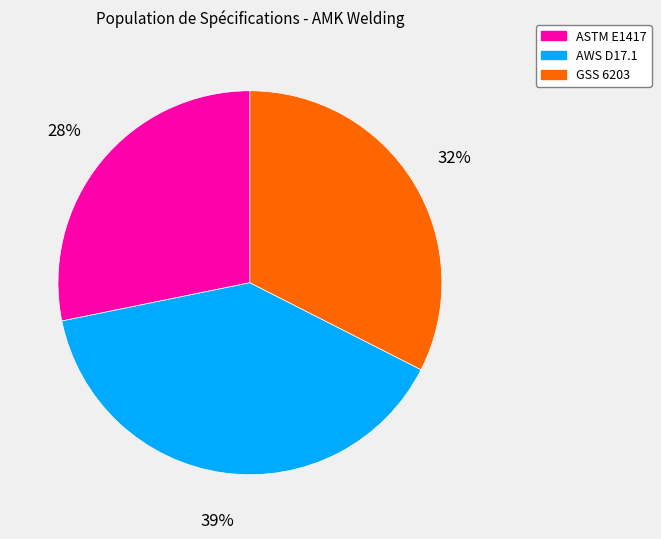

To the nearest percent, what is the difference between the largest and smallest slice percentages?

11%